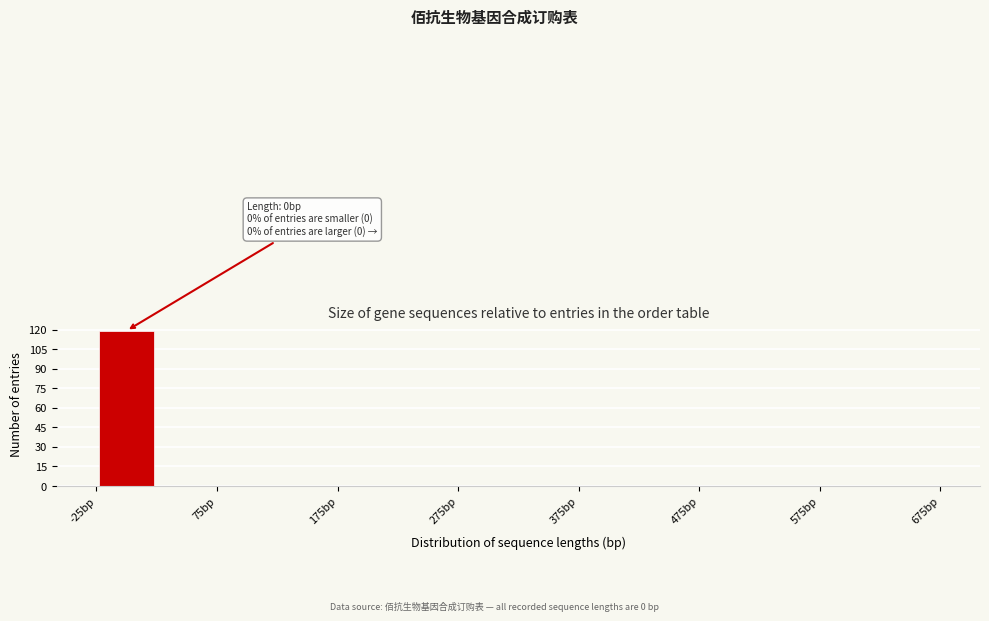

Which range on the x-axis has the tallest bar?

-25 to 25